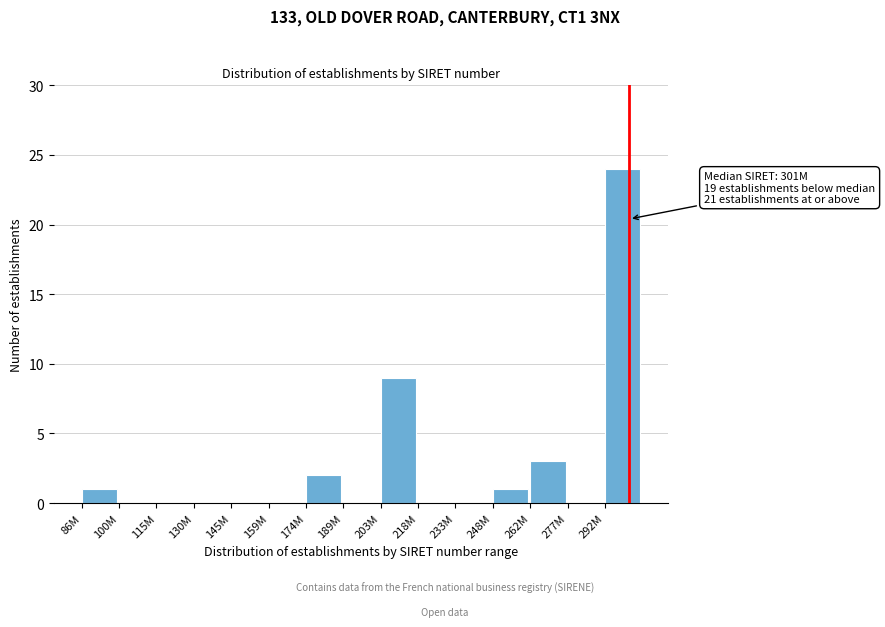

Reading left to right, what are all the values shown in this chart?

86M=1	100M=0	115M=0	130M=0	145M=0	159M=0	174M=2	189M=0	203M=9	218M=0	233M=0	248M=1	262M=3	277M=0	292M=24